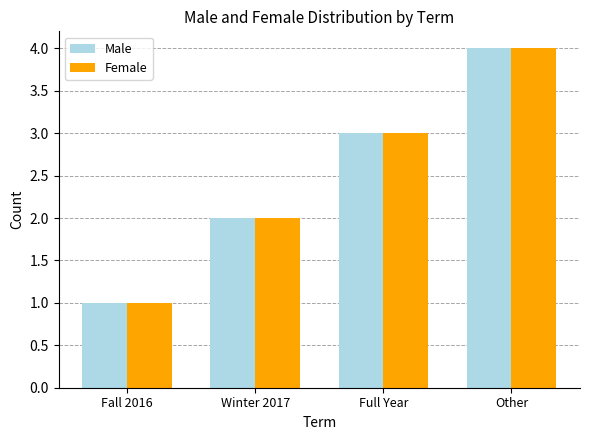

What is the label of the 1st bar from the left?

Fall 2016